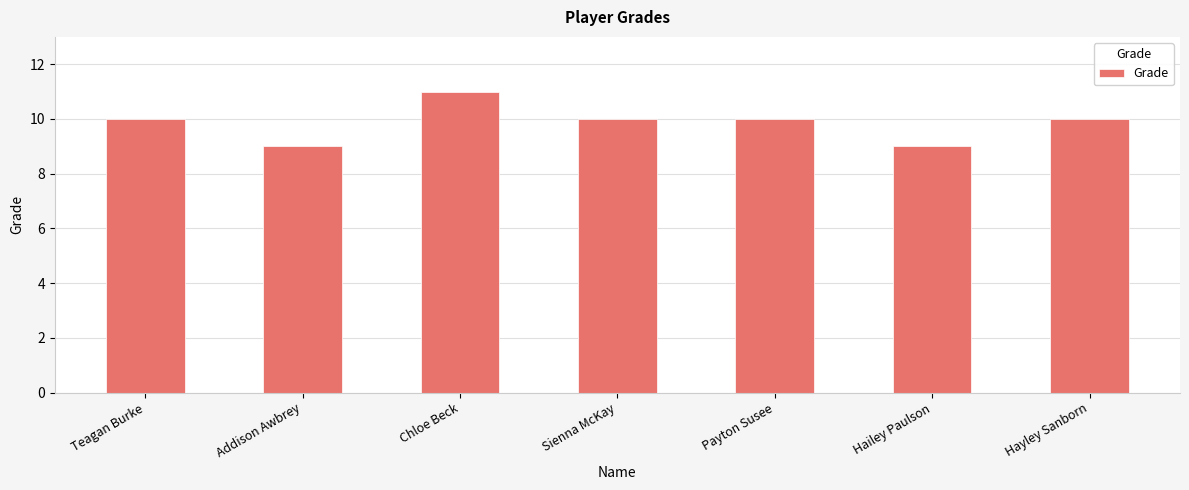

What is the ratio of the value at Addison Awbrey to the value at Hayley Sanborn?

0.9